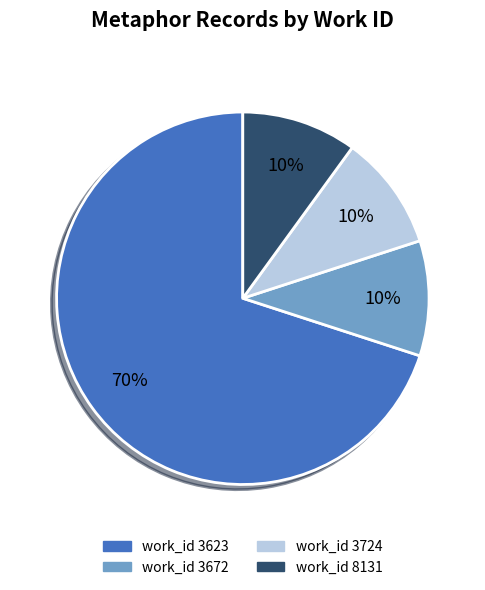

Which category has the biggest portion of the pie?

work_id 3623